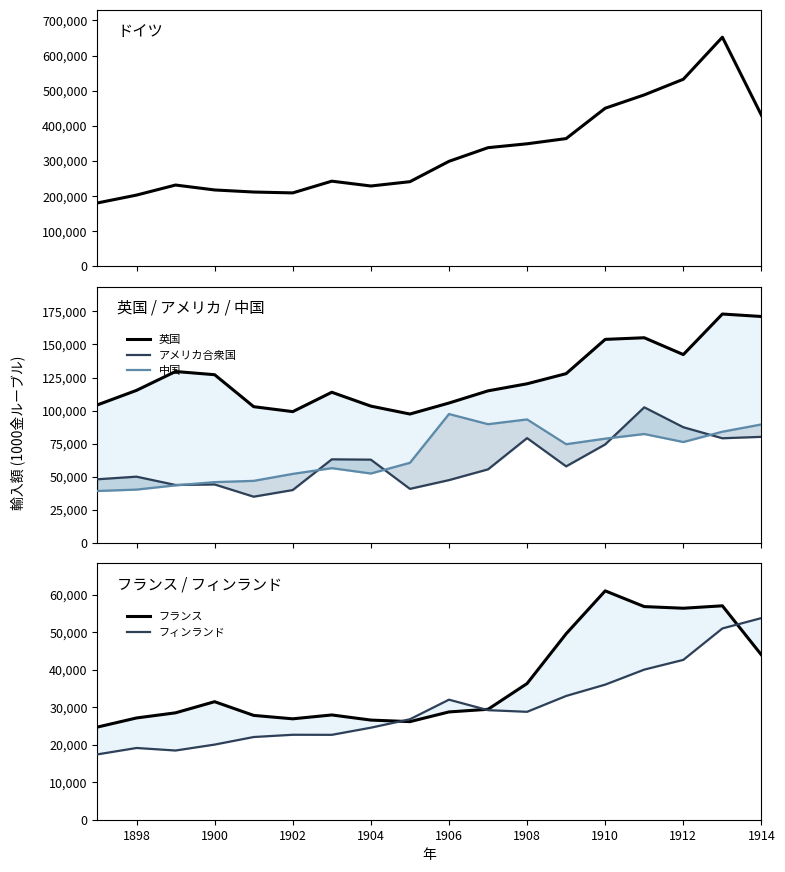

True or false: フィンランド and ドイツ intersect in this chart.

False